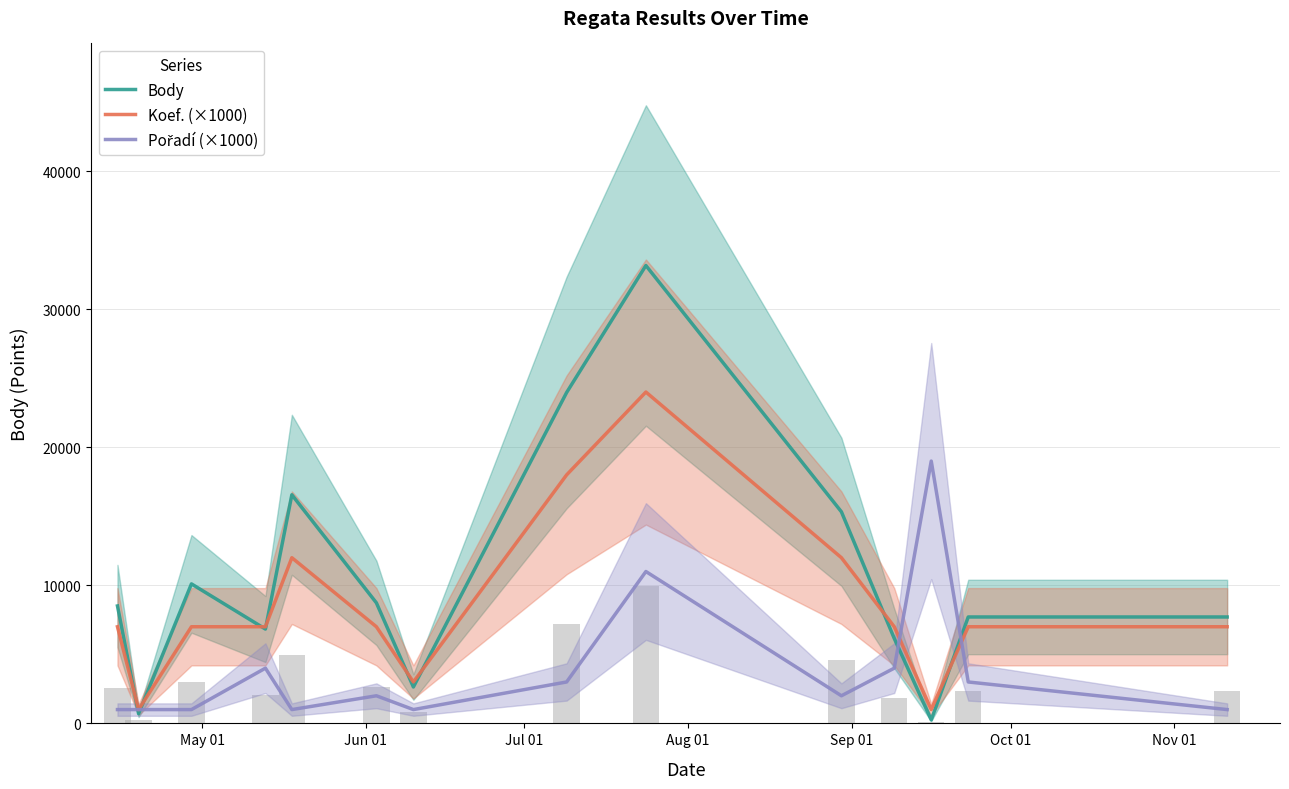

What is the value of the Pořadí (×1000) bar at the 2nd from the left?

1000